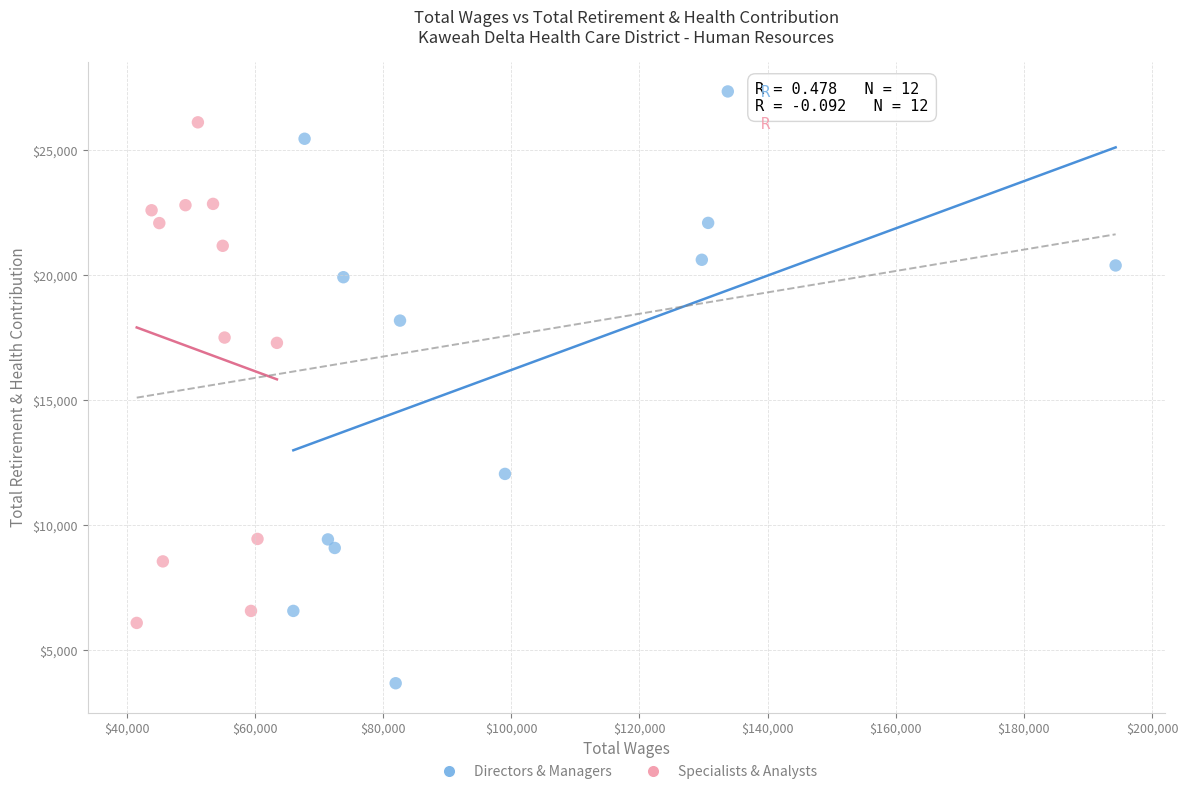

Which series contains the highest Y value?

Directors & Managers